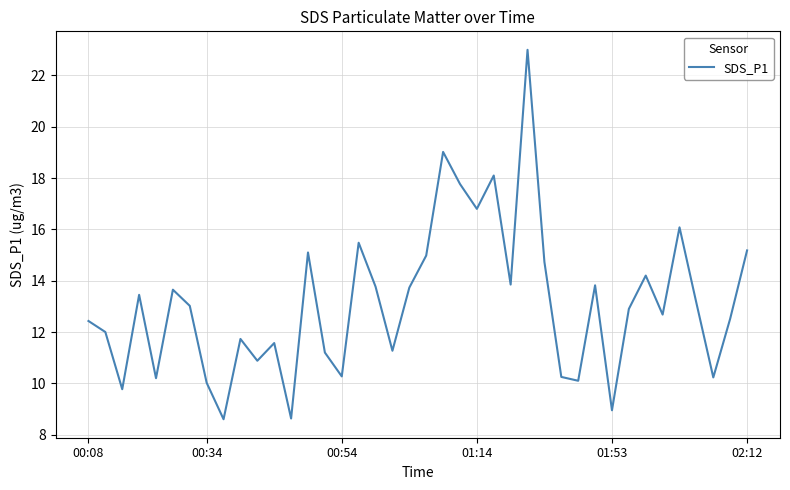

What is the difference between the maximum and minimum values?

14.4